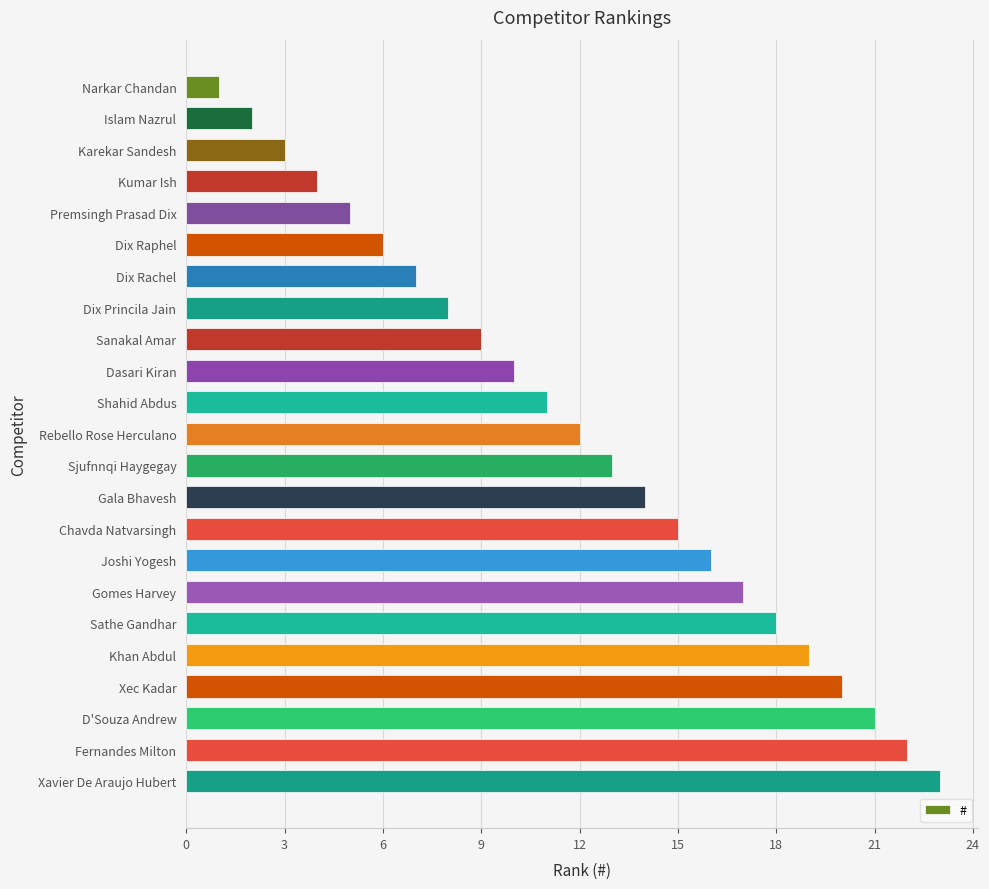

Rank the categories by value from lowest to highest.

Narkar Chandan, Islam Nazrul, Karekar Sandesh, Kumar Ish, Premsingh Prasad Dix, Dix Raphel, Dix Rachel, Dix Princila Jain, Sanakal Amar, Dasari Kiran, Shahid Abdus, Rebello Rose Herculano, Sjufnnqi Haygegay, Gala Bhavesh, Chavda Natvarsingh, Joshi Yogesh, Gomes Harvey, Sathe Gandhar, Khan Abdul, Xec Kadar, D'Souza Andrew, Fernandes Milton, Xavier De Araujo Hubert